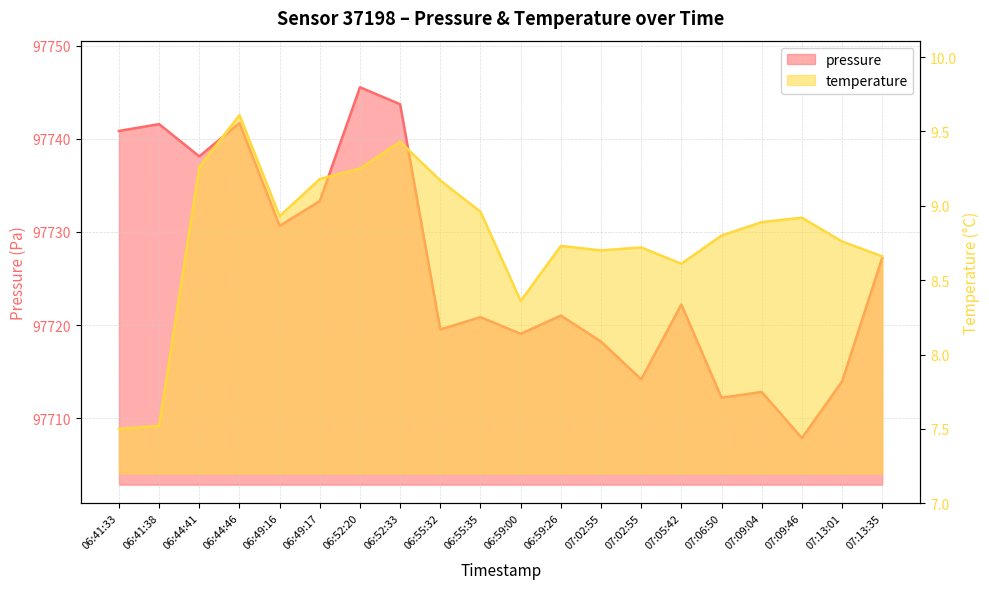

Rank the categories by temperature value from highest to lowest.

06:44:46, 06:52:33, 06:44:41, 06:52:20, 06:49:17, 06:55:32, 06:55:35, 06:49:16, 07:09:46, 07:09:04, 07:06:50, 07:13:01, 06:59:26, 07:02:55, 07:02:55, 07:13:35, 07:05:42, 06:59:00, 06:41:38, 06:41:33